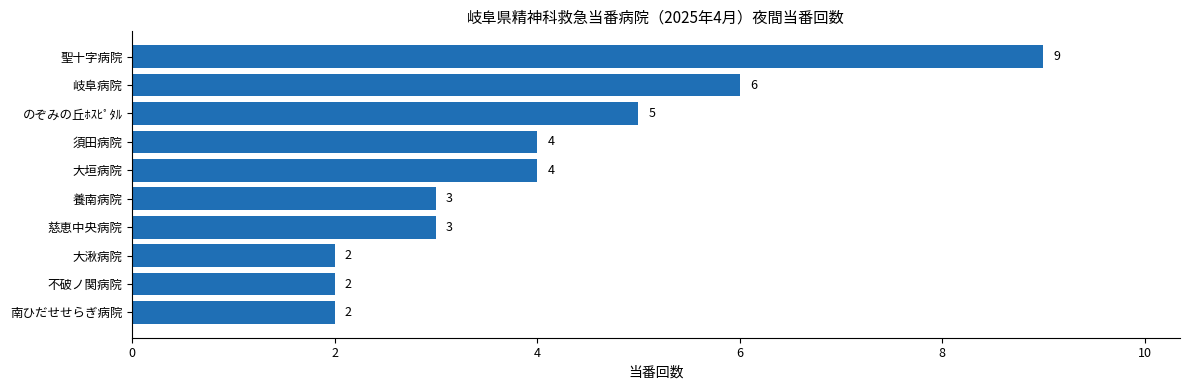

Are the bars horizontal?

Yes